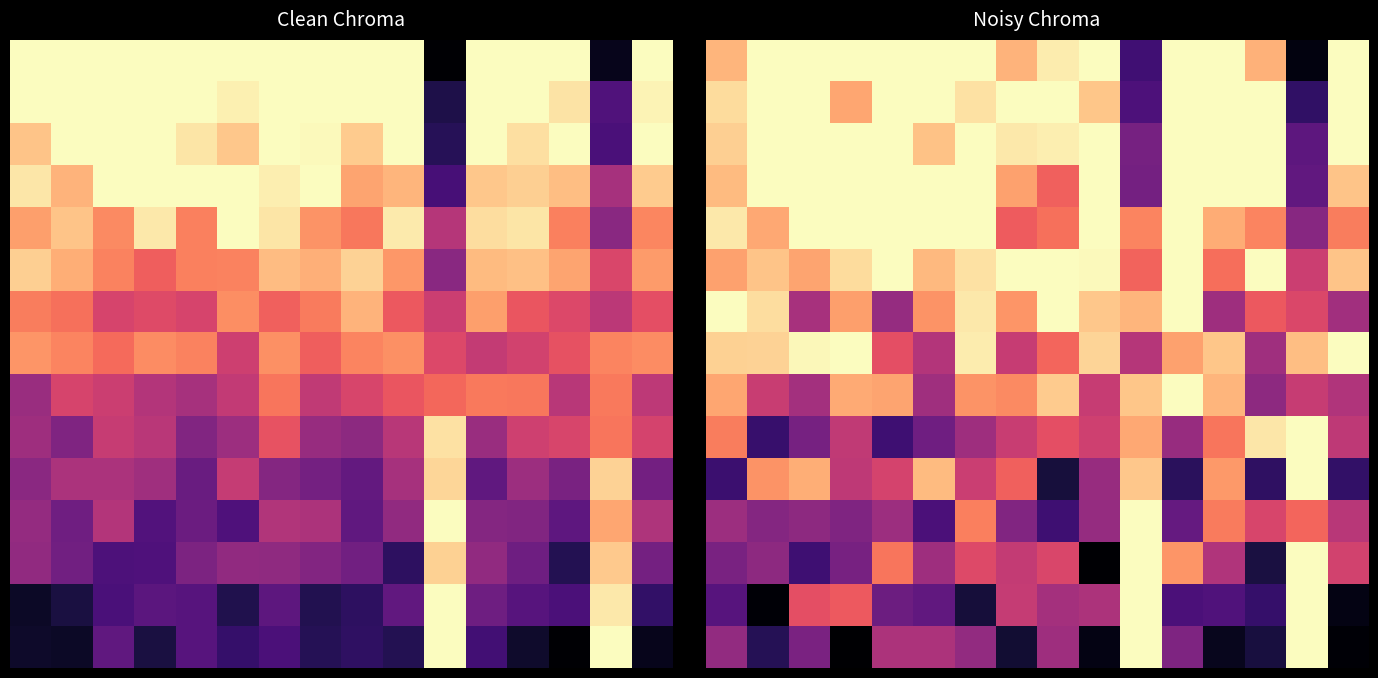

Where is 4 nearest to the value 0?

14